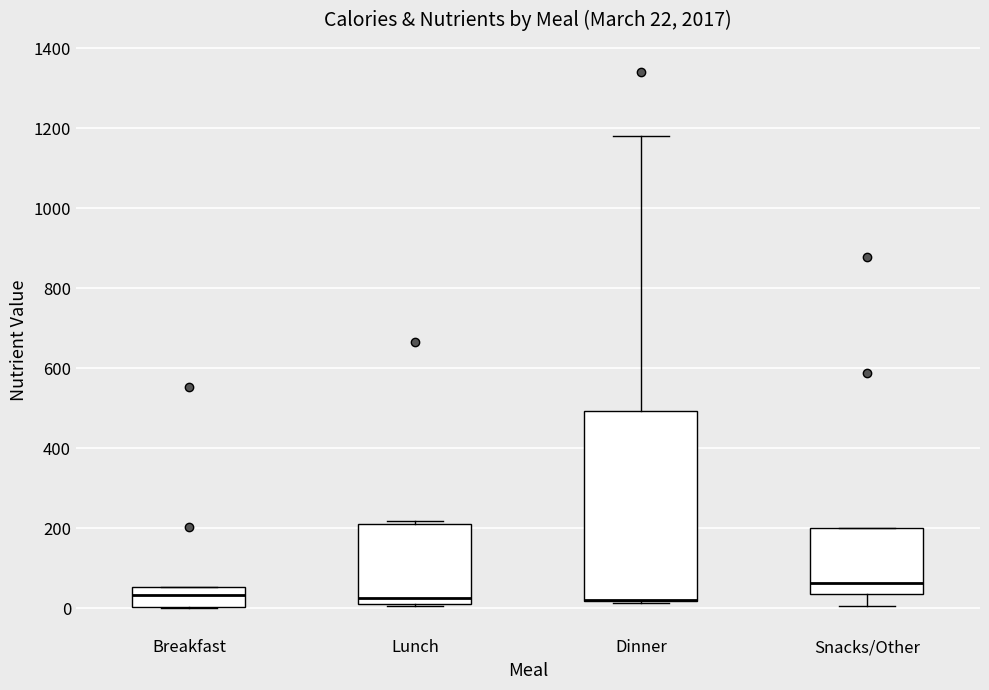

Which box is the tallest, from its lower edge to its upper edge?

Dinner